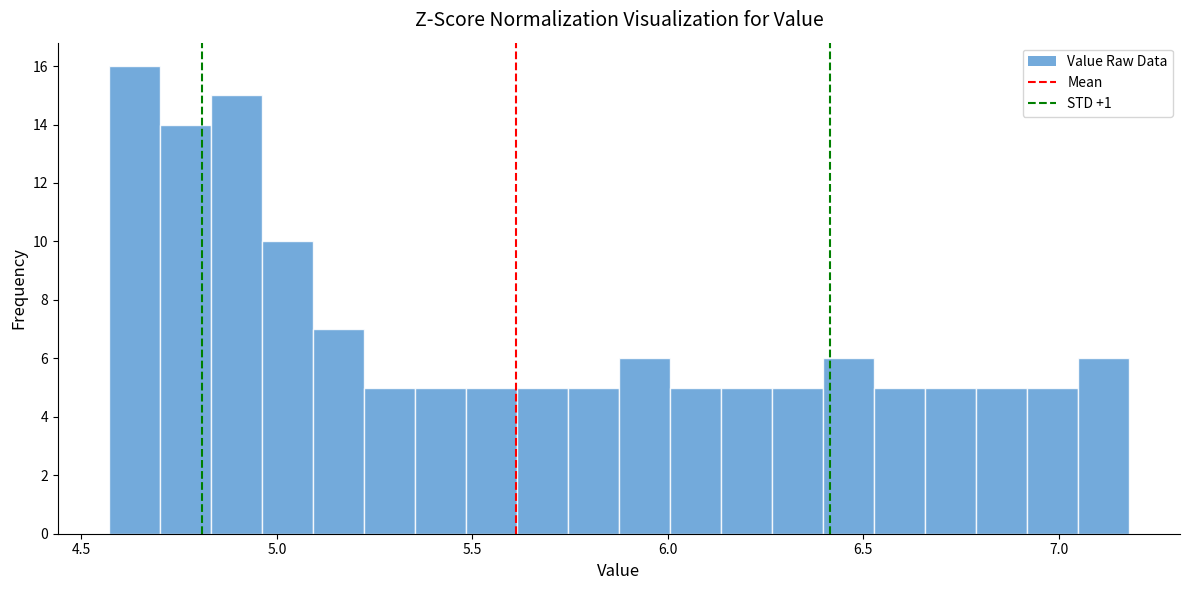

Read against the x-axis, roughly where is the centre of the tallest bar?

4.65